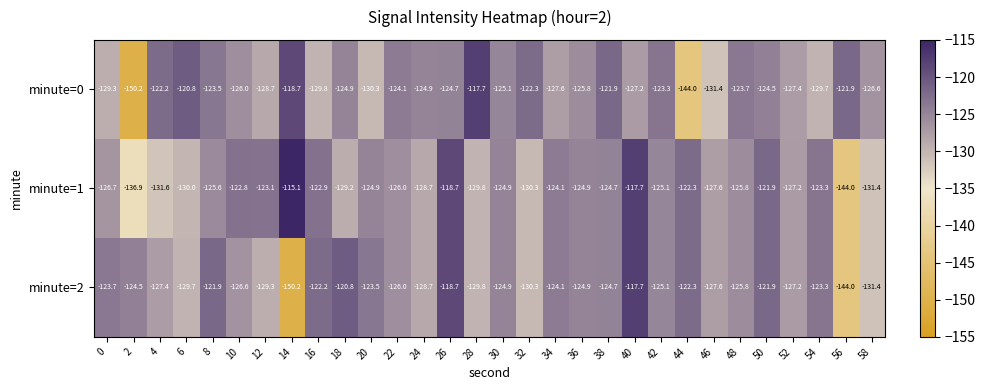

What value does the minute=2 series have at 32?

-130.3